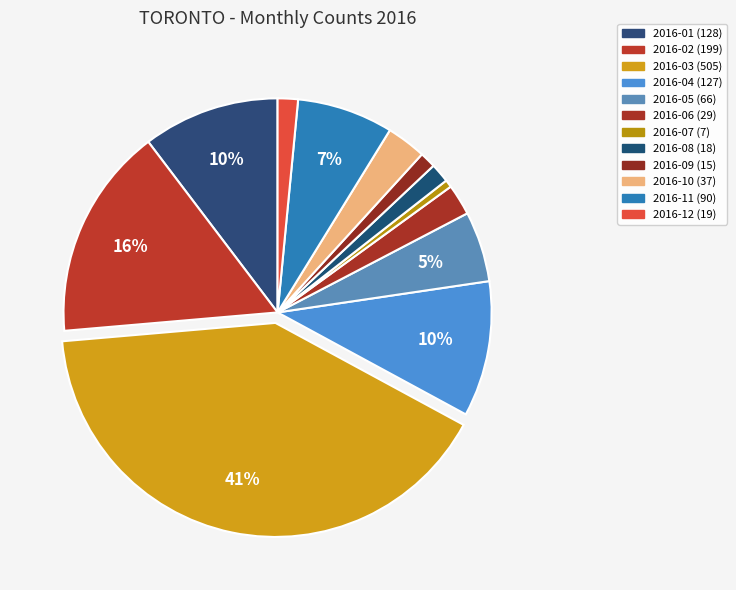

To the nearest percent, what is the difference between the 2016-01 and 2016-11 slice percentages?

3%